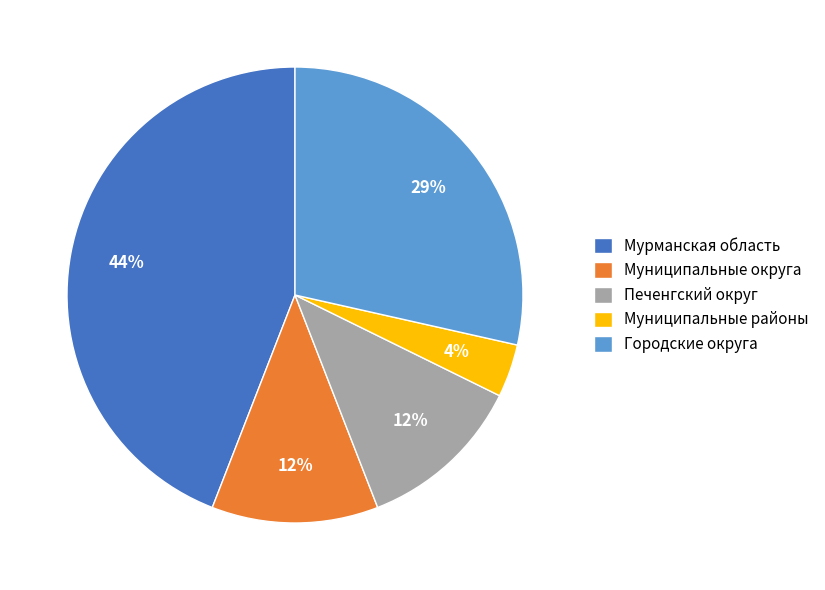

Is it true that Муниципальные округа is 4% of the pie?

False